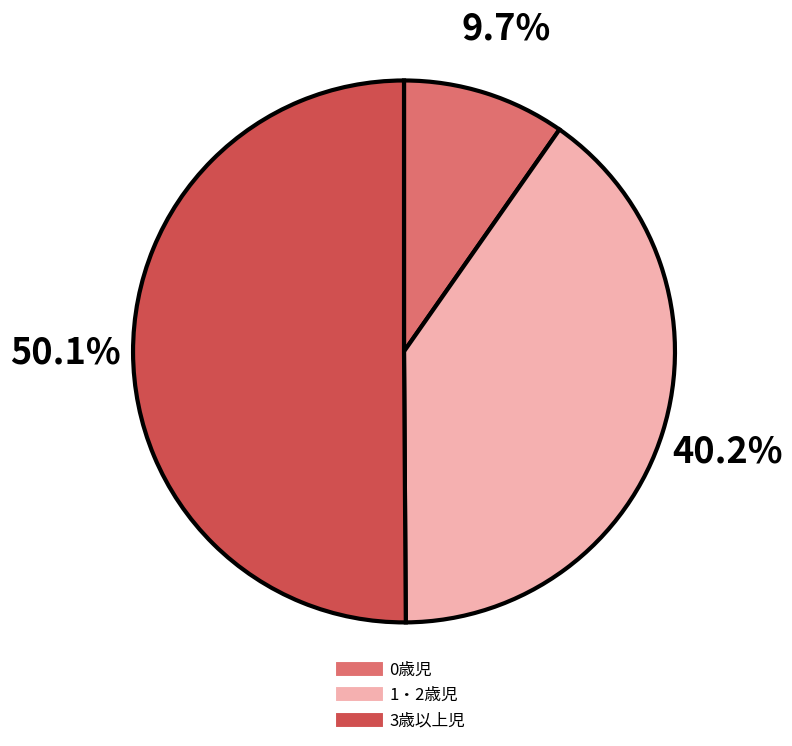

What is the largest slice in the pie chart?

3歳以上児